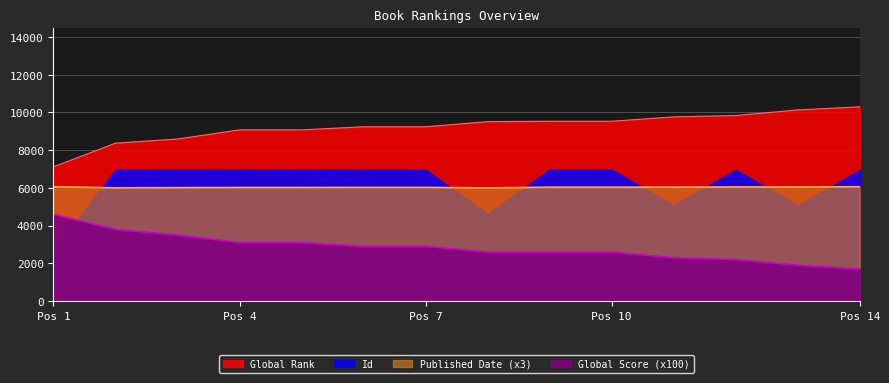

What is the difference between the Global Score values at 6 and 10?

300